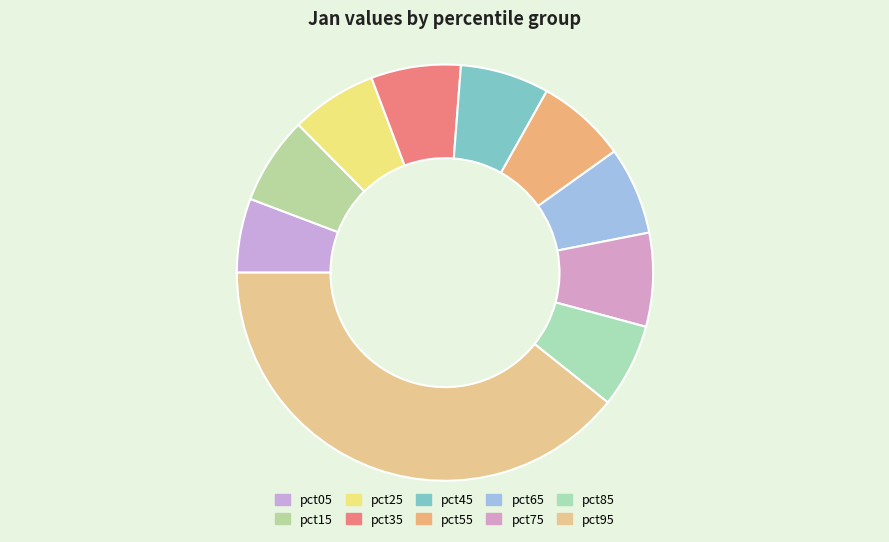

Which slice is the smallest?

pct05